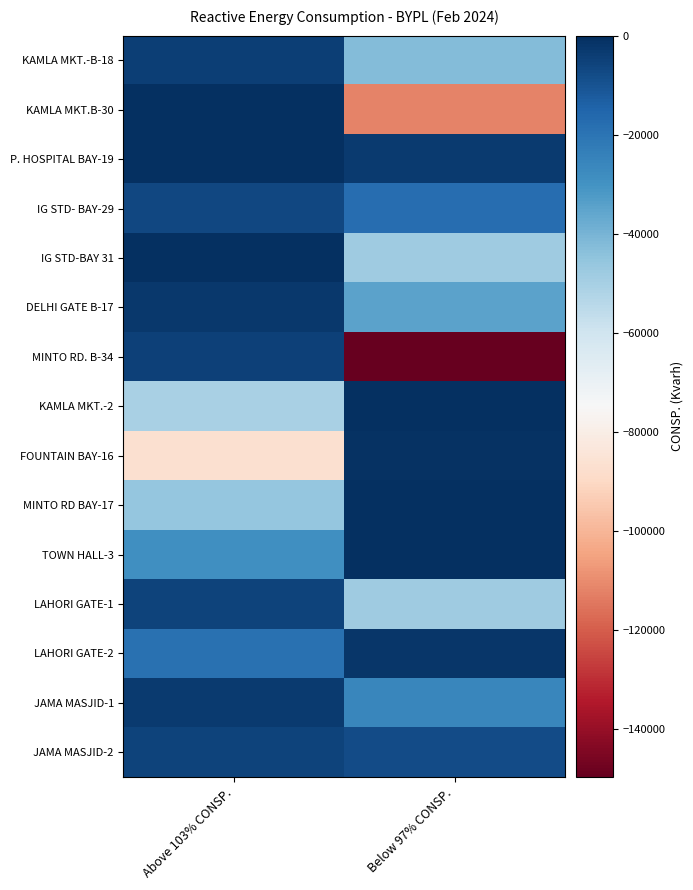

Which category has the highest value across all series?

Above 103% CONSP.